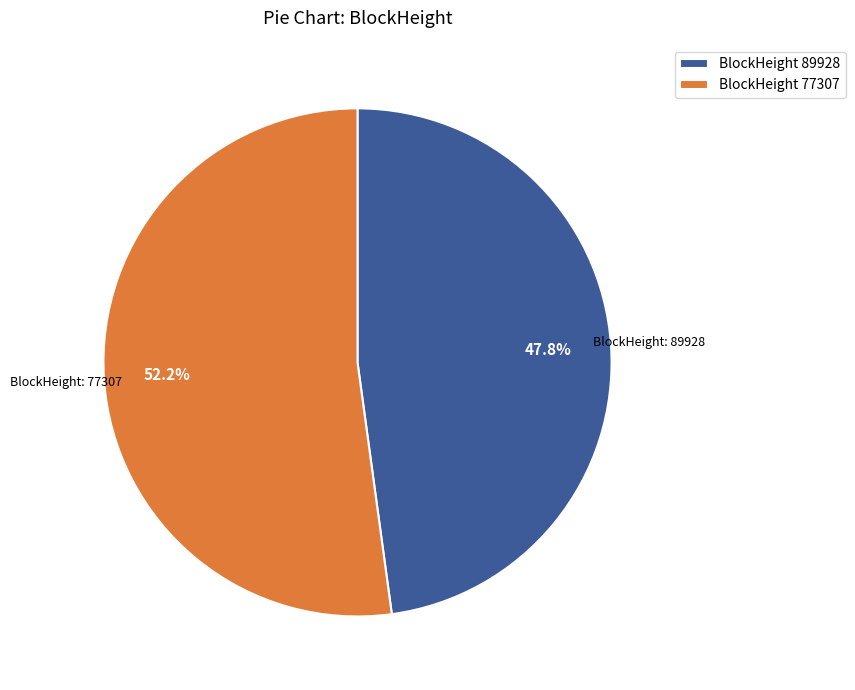

Is BlockHeight 89928 the majority of the pie?

No